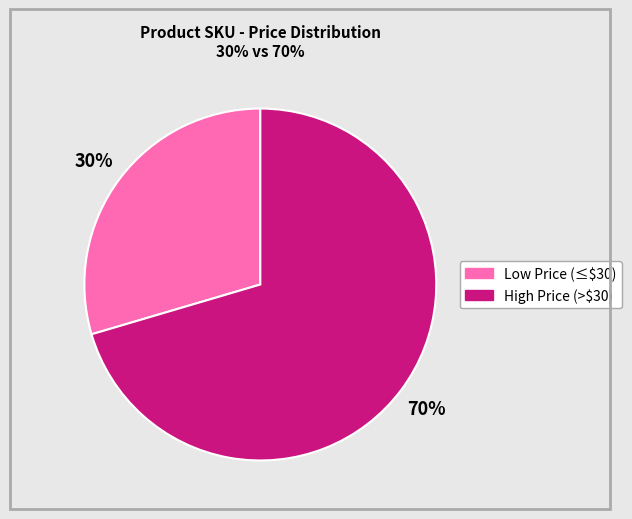

Is there a majority slice in this chart?

Yes